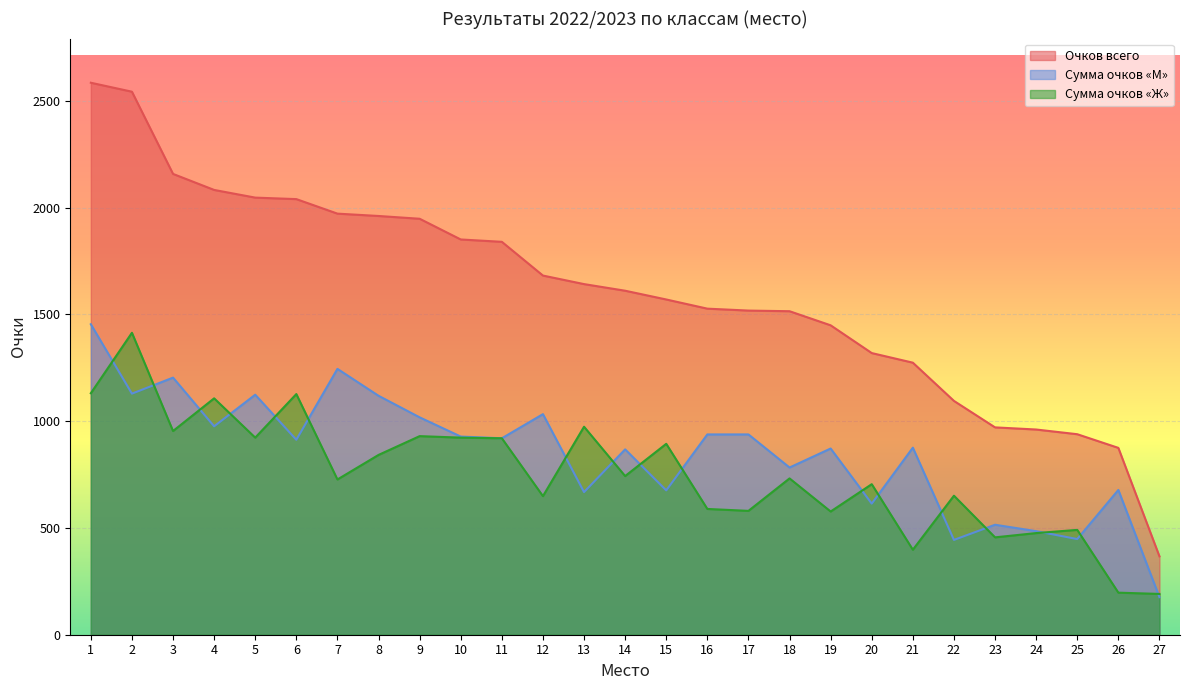

What is the difference between the Сумма очков «М» values at 11 and 6?

7